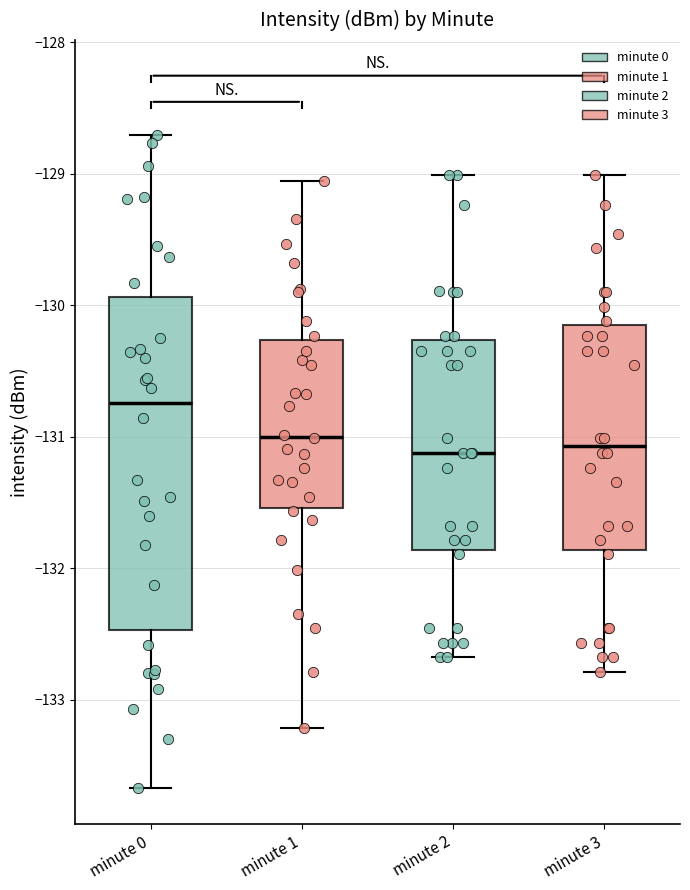

Where does the upper whisker of the box for minute 1 end on the y-axis? The values are not printed on the chart, so give them approximately, as read against the axis.

-129.1